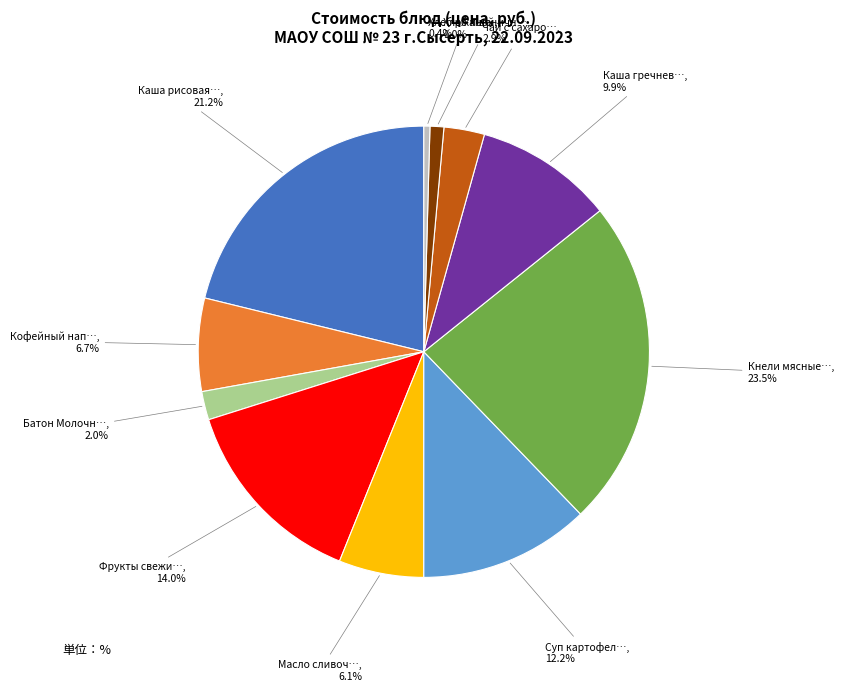

Does any single category account for the majority?

No